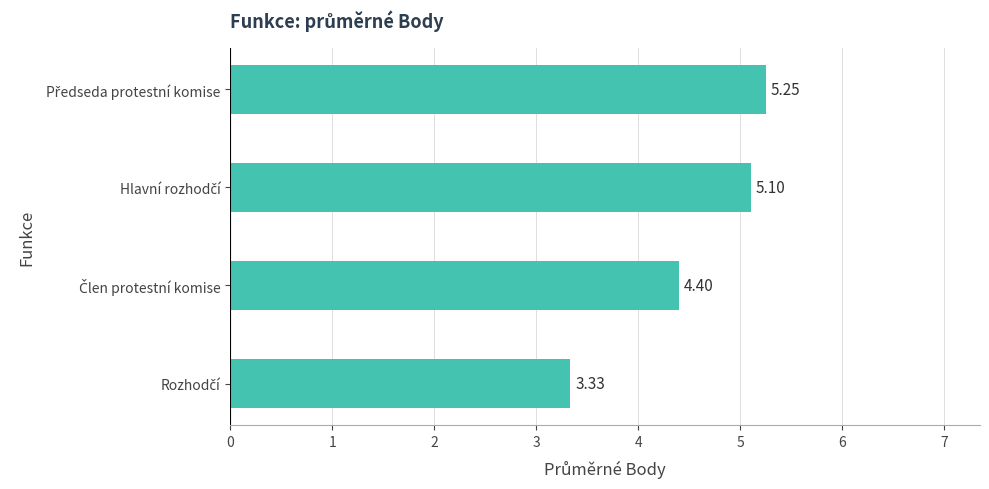

How many data points does each series have?

4